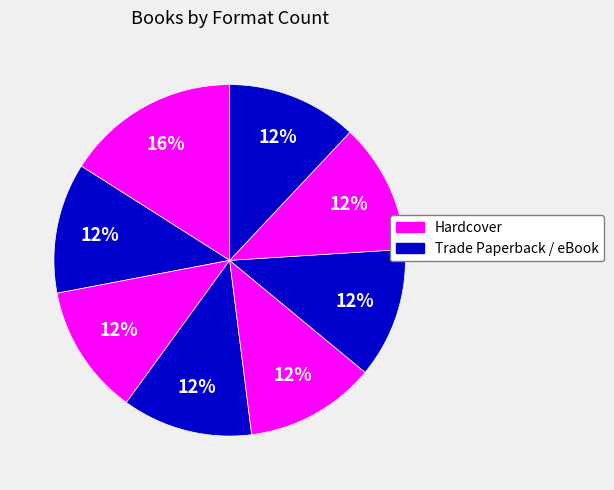

How many slices are in this pie chart?

8